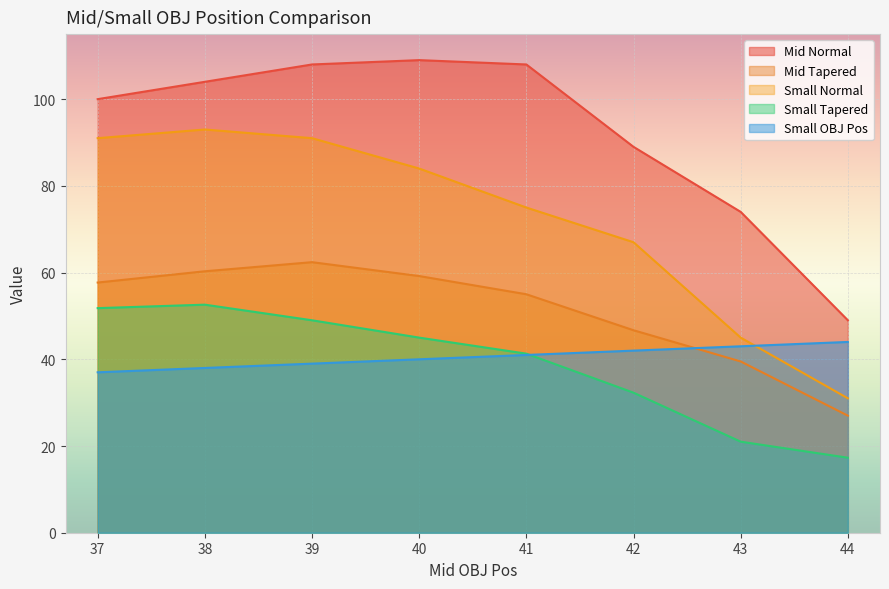

True or false: Mid Normal has more than 2 points higher than both neighbors.

False